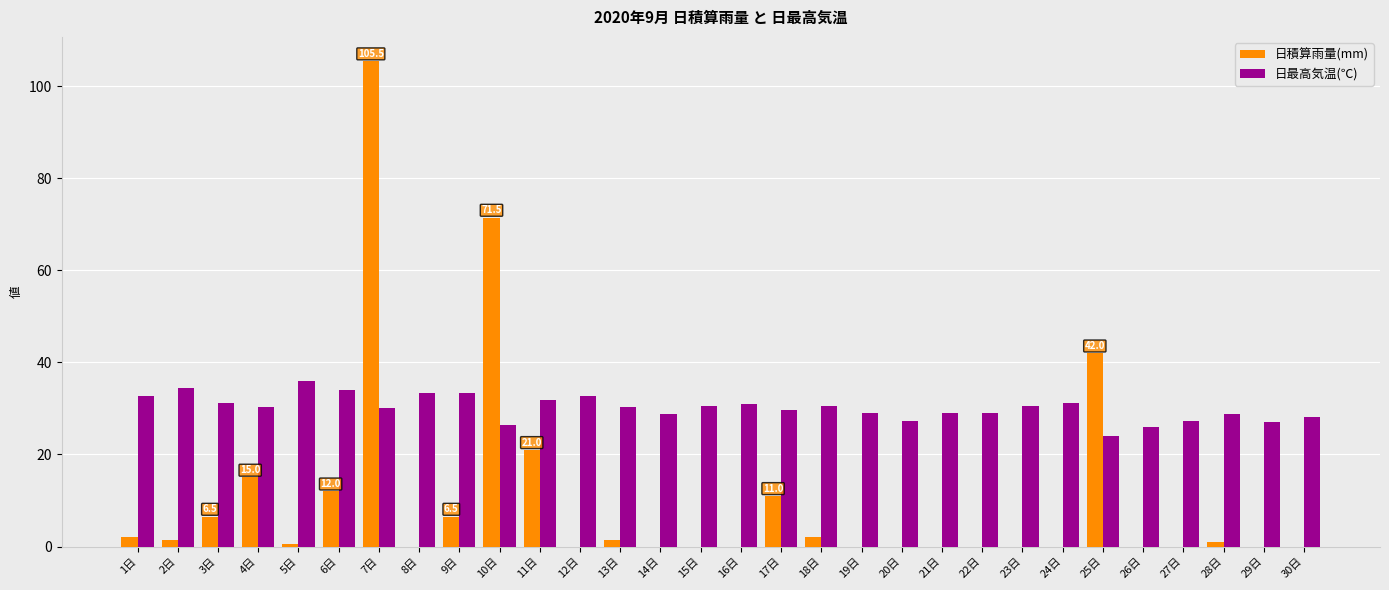

Between 22日 and 25日, which series saw the biggest shift?

日積算雨量(mm)